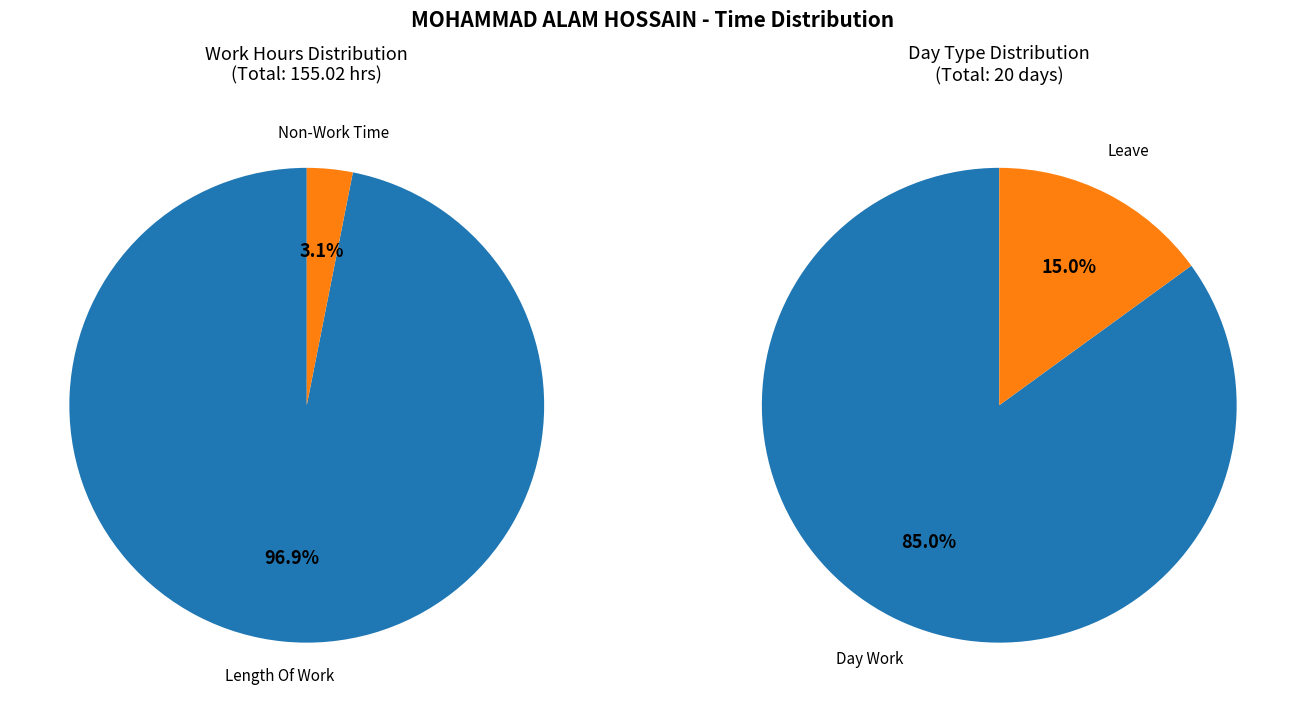

Does any single category account for the majority?

Yes